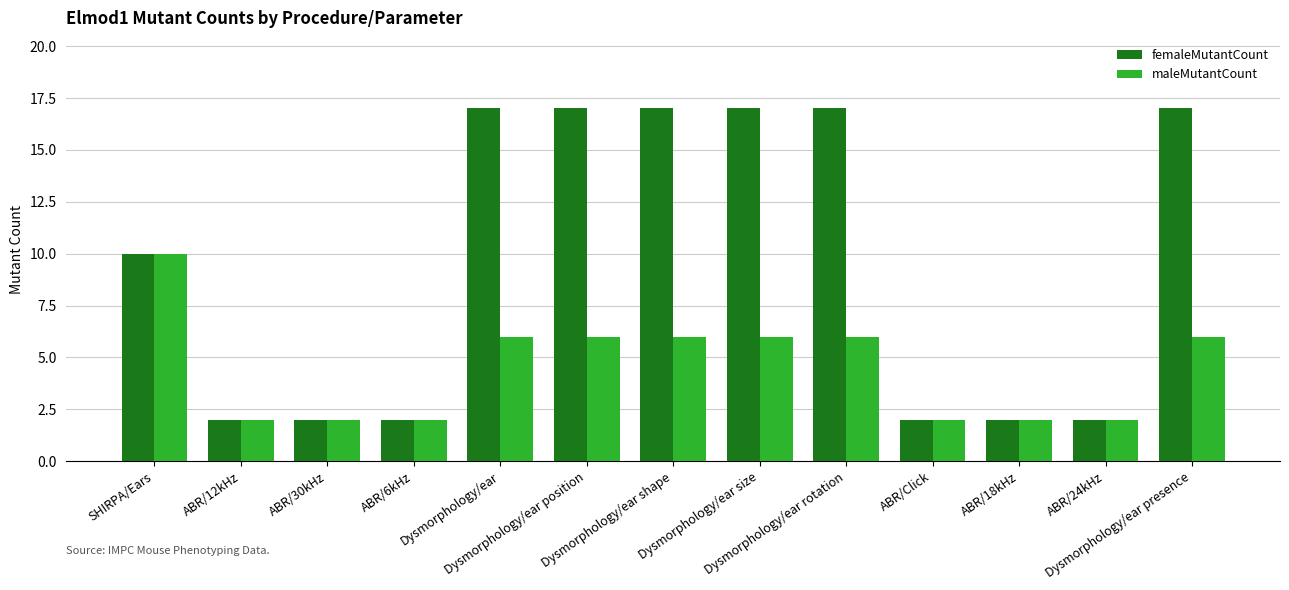

How many bars are there in total?

26